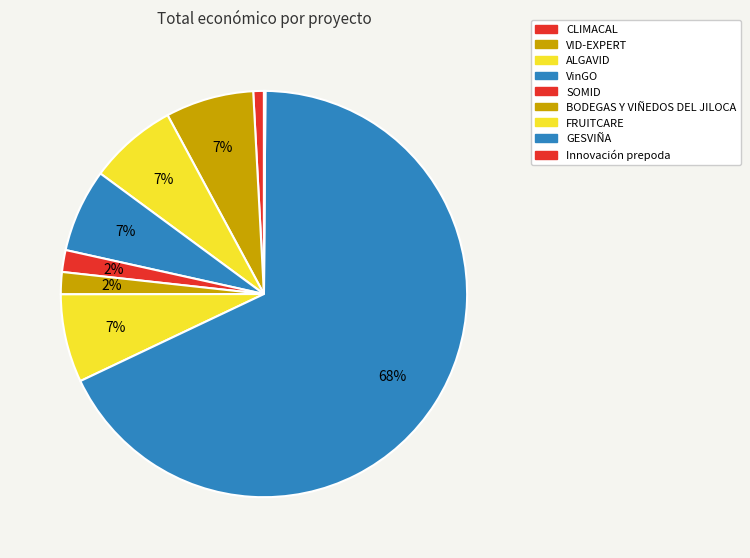

Does GESVIÑA represent more than half of the total?

Yes